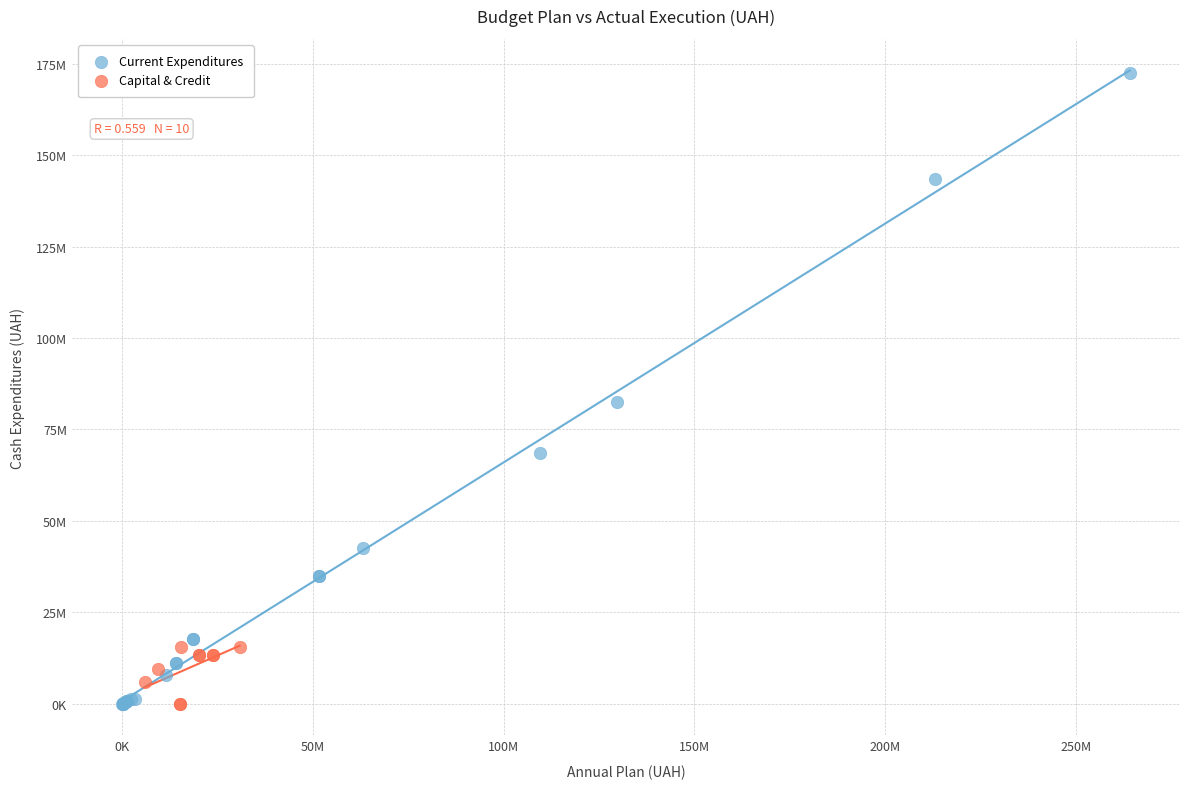

What are all the series names shown in the legend?

Current Expenditures, Capital & Credit